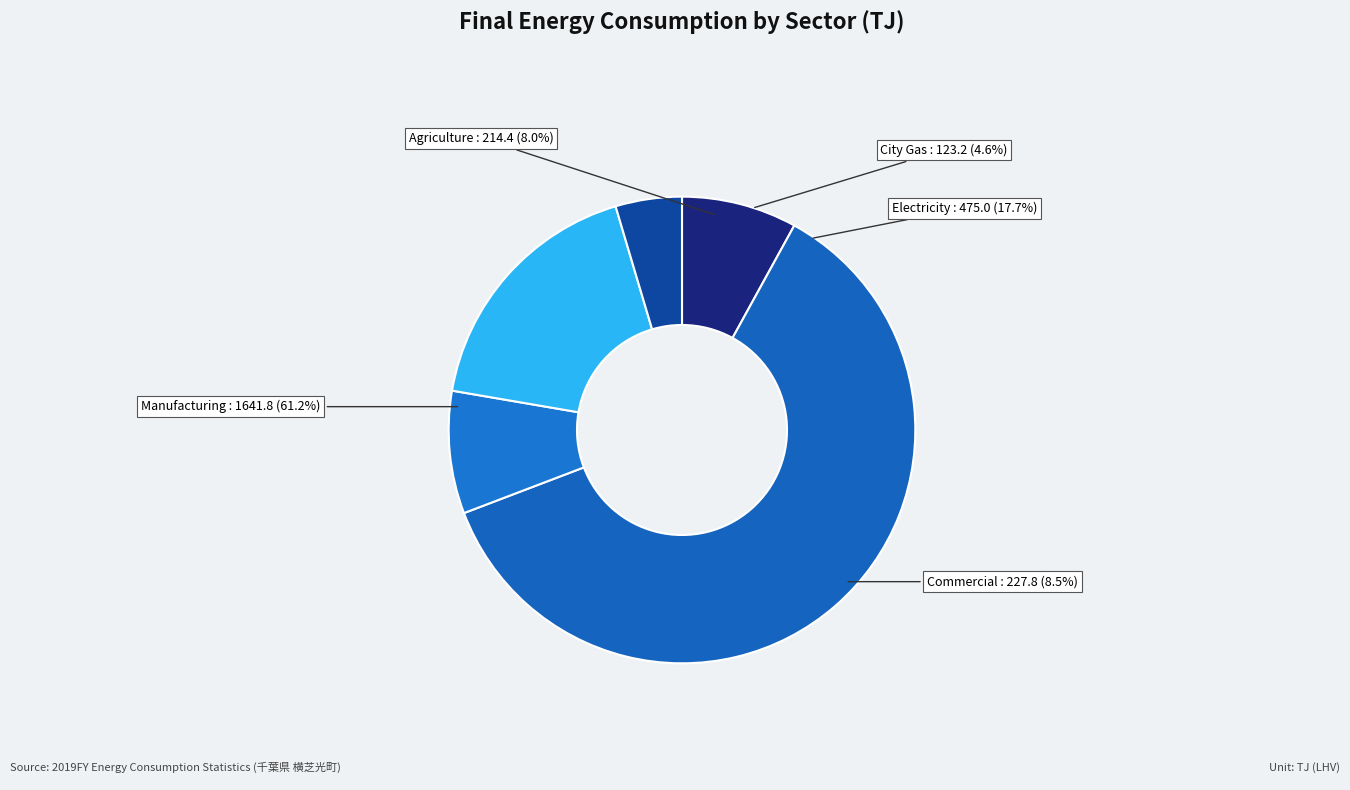

What is the total percentage of City Gas and Agriculture/Fishery/Mining/Construction?

12.6%